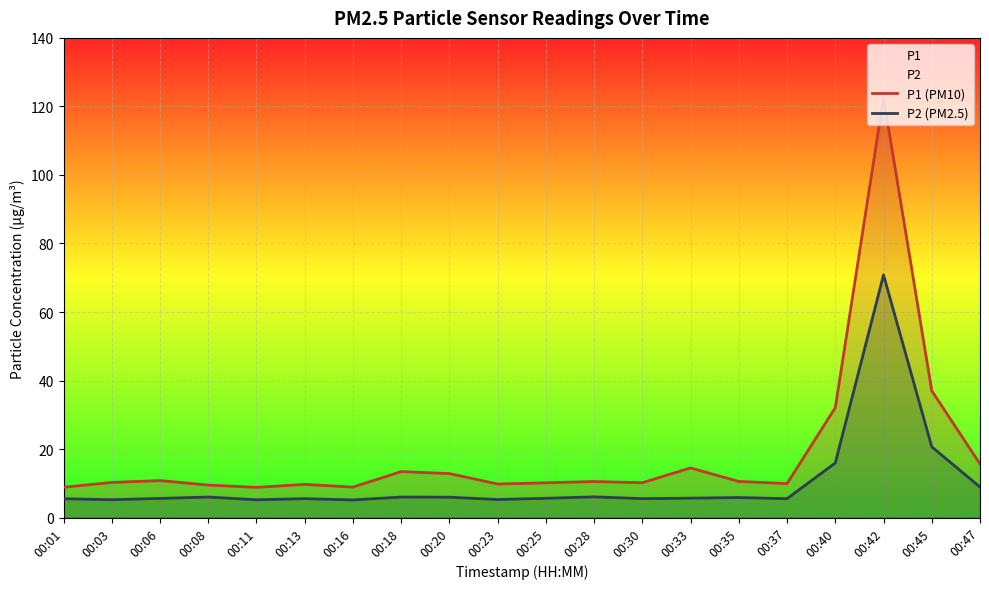

What is the total value across all series at 00:33?

20.2